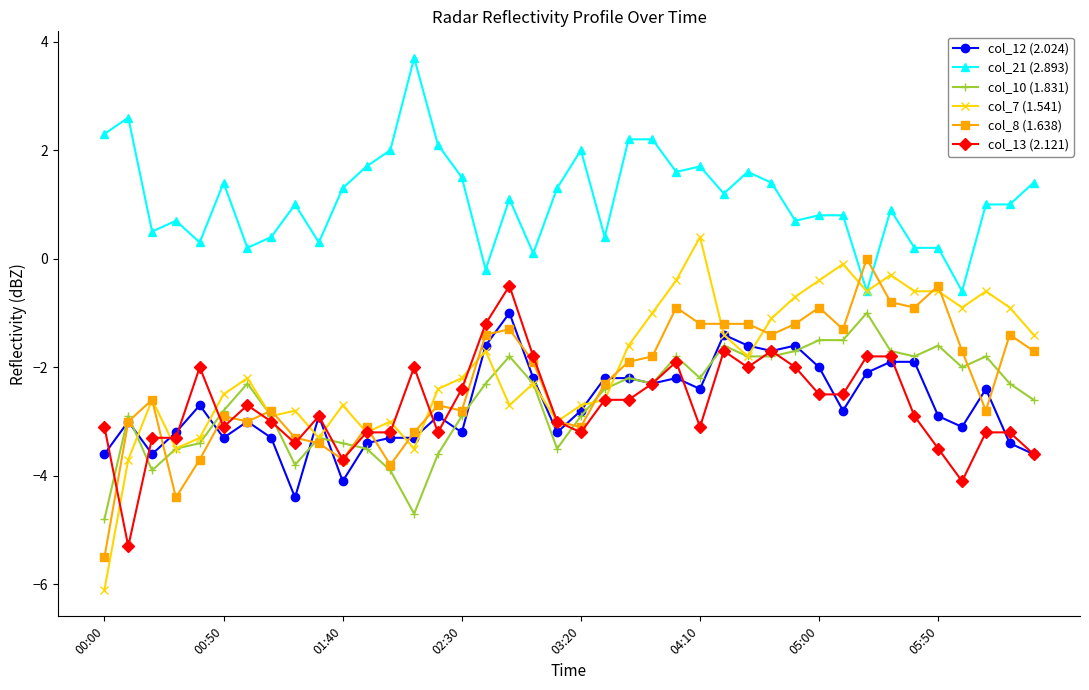

How many lines are shown in the chart?

6